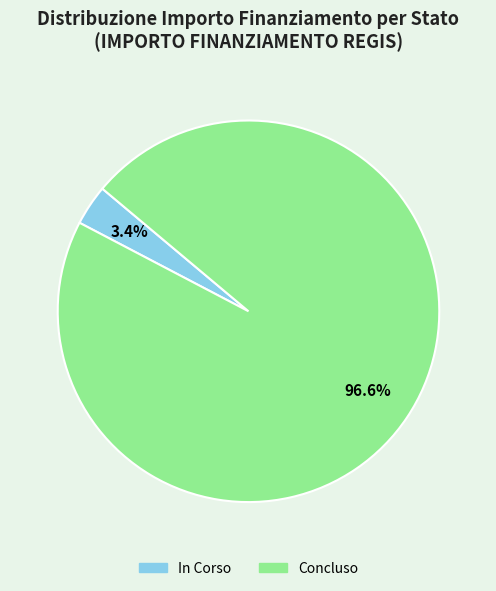

To the nearest percent, what is the average slice percentage?

50%